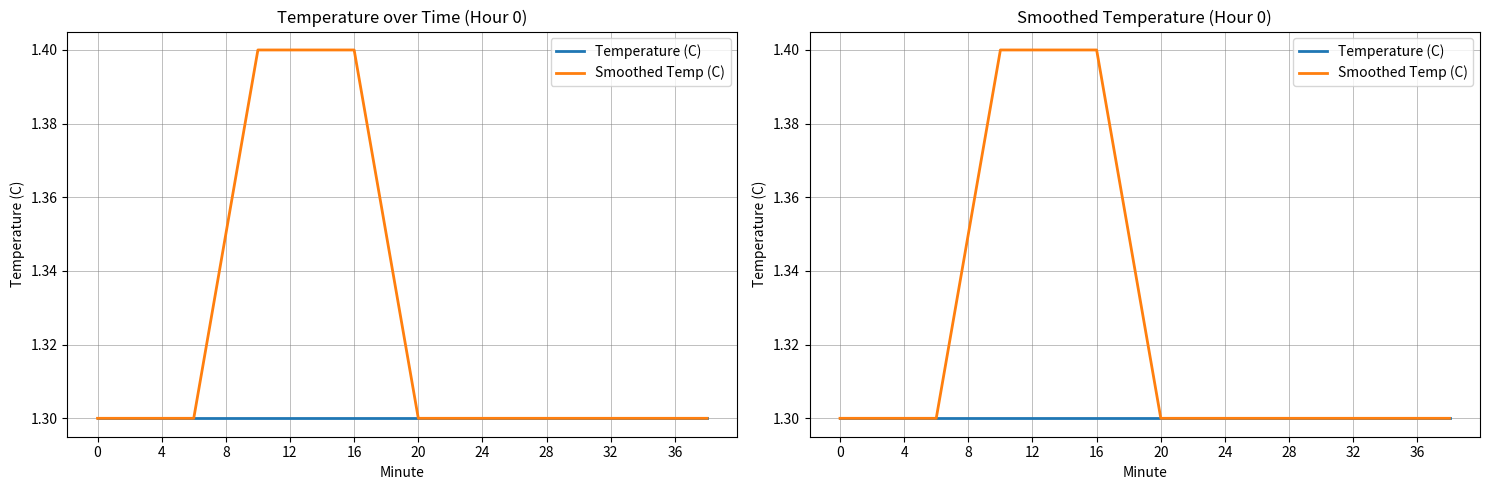

Is the value of Smoothed Temp (C) at 20 greater than the value of Temperature (C) at 28?

Yes